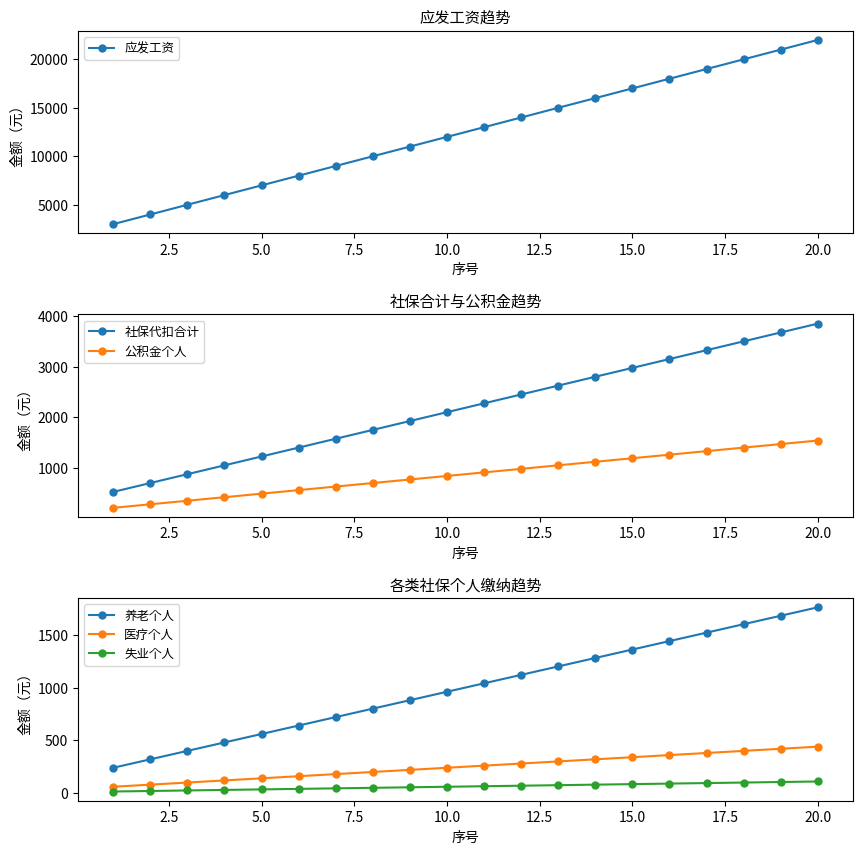

What is the lowest value of the 公积金个人 series?

210